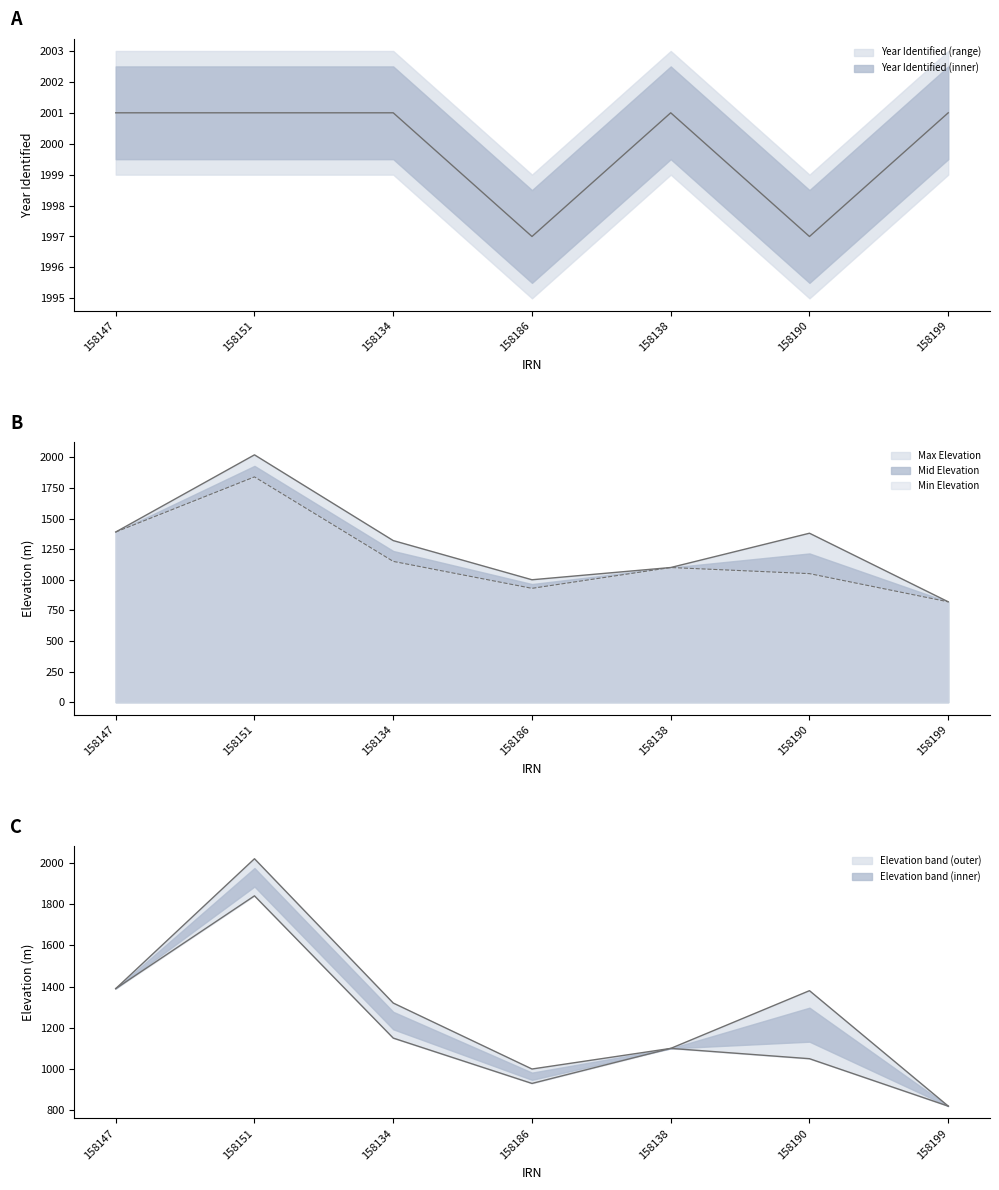

What is the highest value of the Year Identified series?

2001